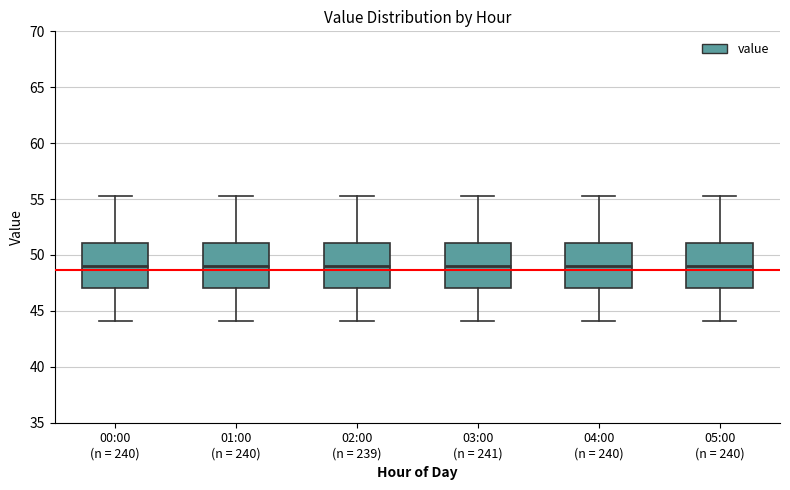

Reading left to right, read every box against the y-axis: the position of its median line, the range the box covers, and the ends of its whiskers. The values are not printed on the chart, so give them approximately, as read against the axis.

00:00 (n = 240): median 49.0, box 47.0 to 51.0, whiskers 44.0 to 55.5
01:00 (n = 240): median 49.0, box 47.0 to 51.0, whiskers 44.0 to 55.5
02:00 (n = 239): median 49.0, box 47.0 to 51.0, whiskers 44.0 to 55.5
03:00 (n = 241): median 49.0, box 47.0 to 51.0, whiskers 44.0 to 55.5
04:00 (n = 240): median 49.0, box 47.0 to 51.0, whiskers 44.0 to 55.5
05:00 (n = 240): median 49.0, box 47.0 to 51.0, whiskers 44.0 to 55.5